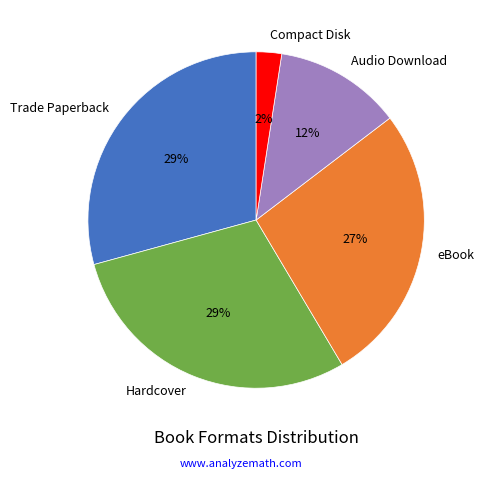

Count the number of slices in the pie.

5